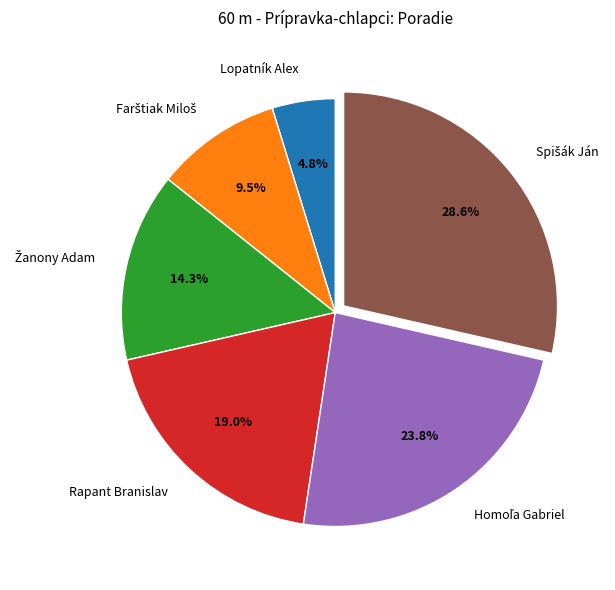

Which category has the smallest portion of the pie?

Lopatník Alex